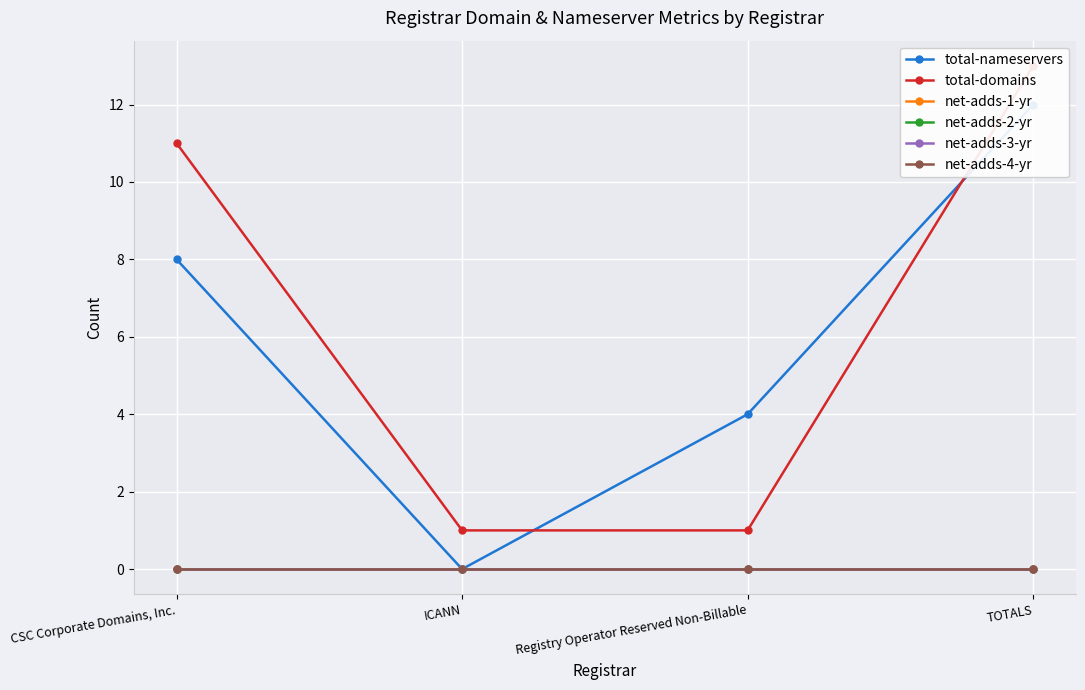

What is the maximum value for total-nameservers?

12